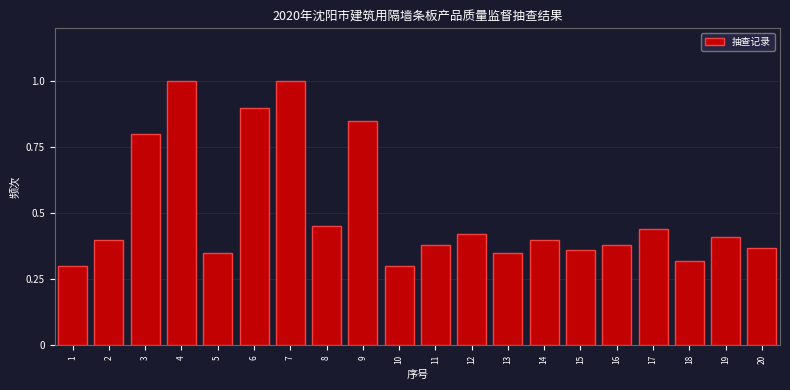

Between 12 and 4, which is larger?

4